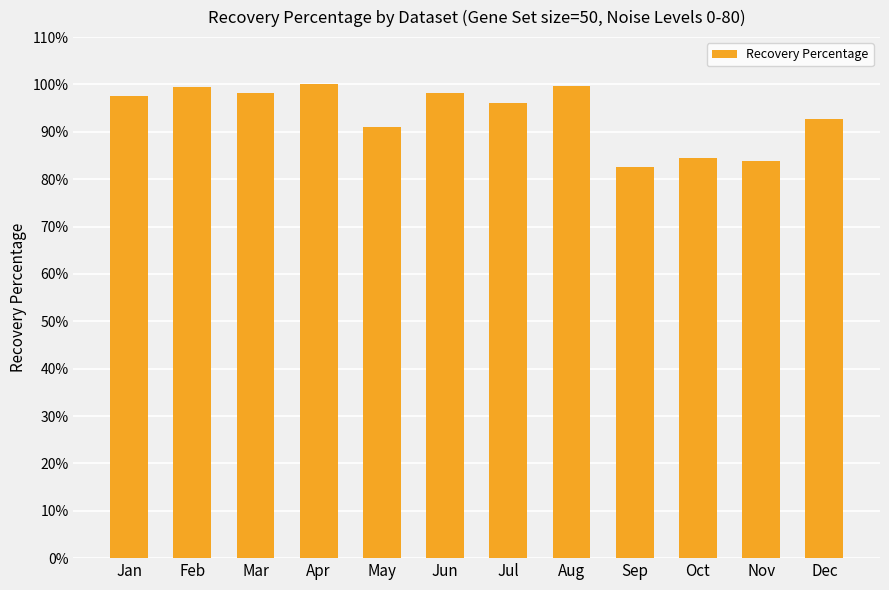

What is the value of the 7th bar from the left?

96.2